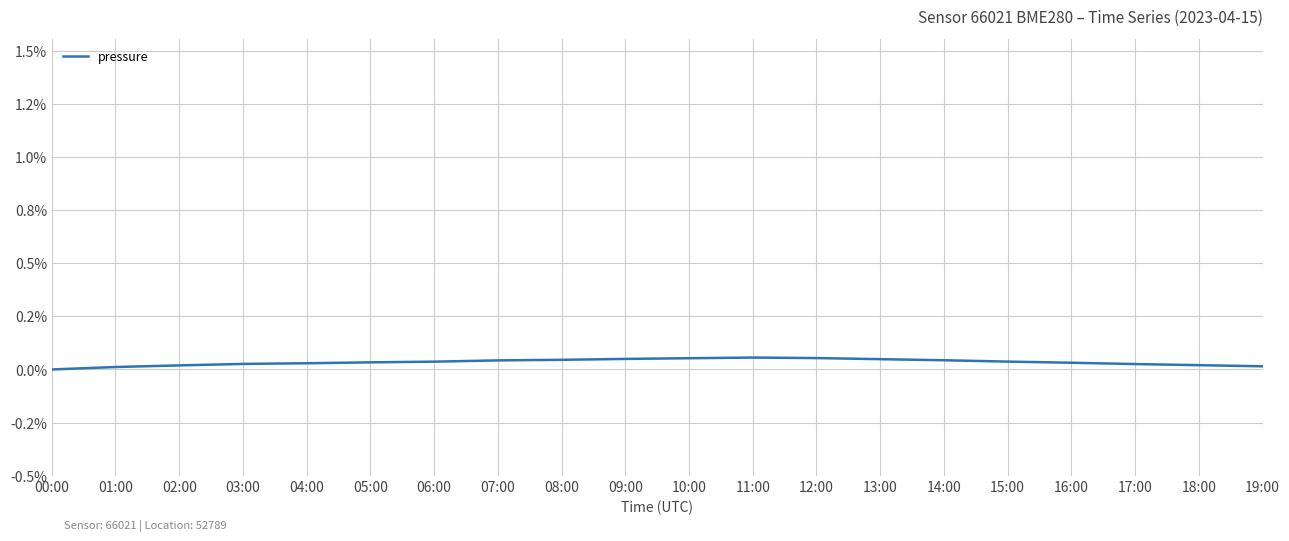

Does the chart display data point markers on the line(s)?

No